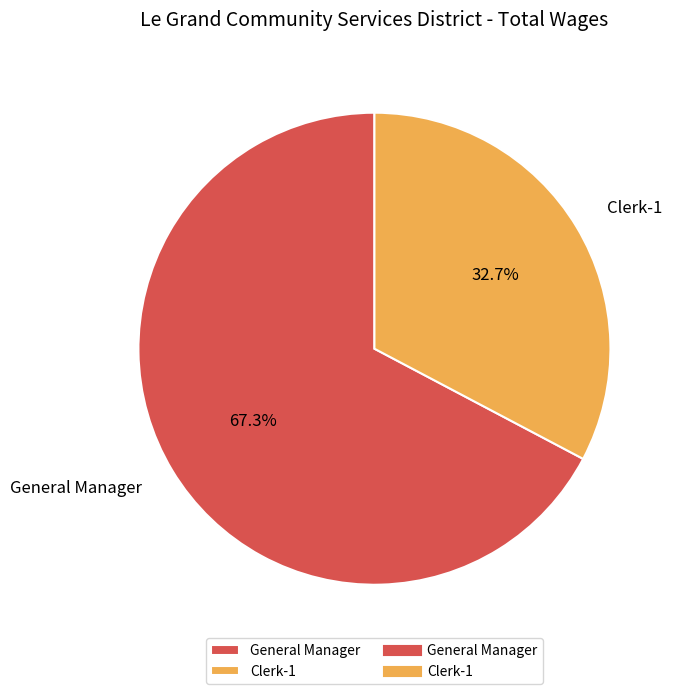

To the nearest percent, what is the average slice percentage?

50%